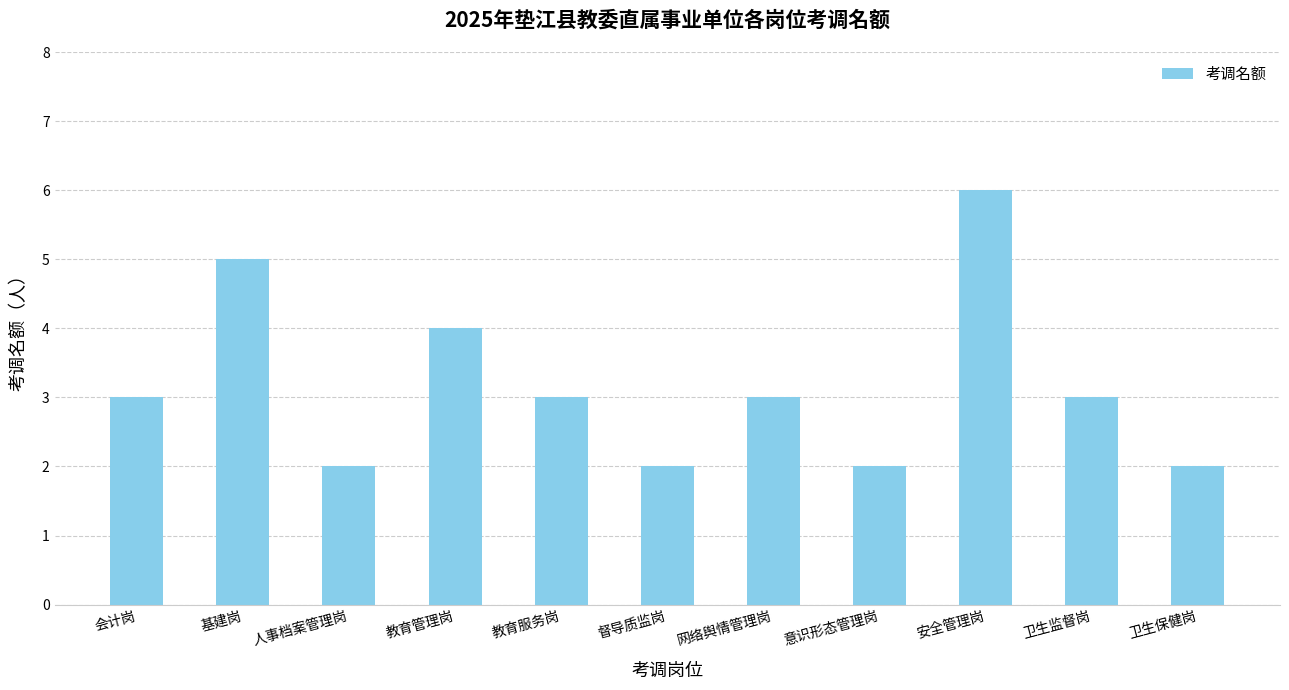

At which label is the value closest to 4?

教育管理岗